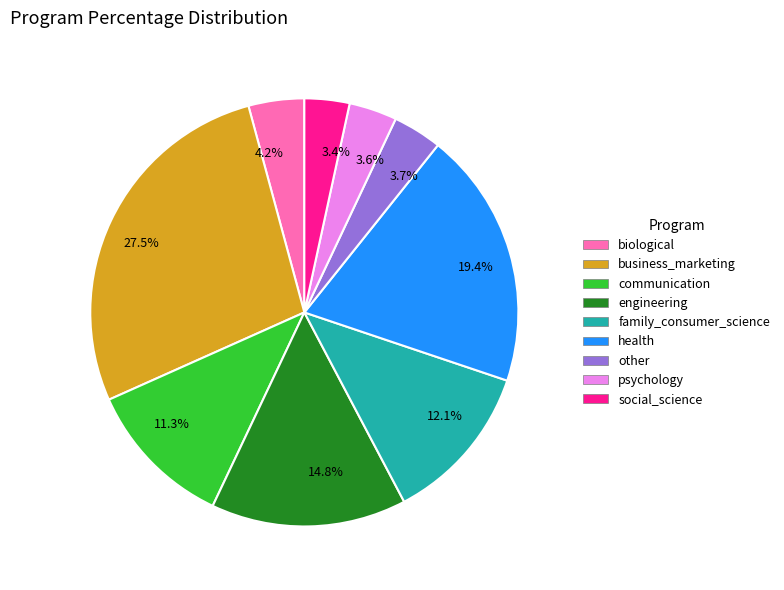

To the nearest percent, what is the average slice percentage?

11%